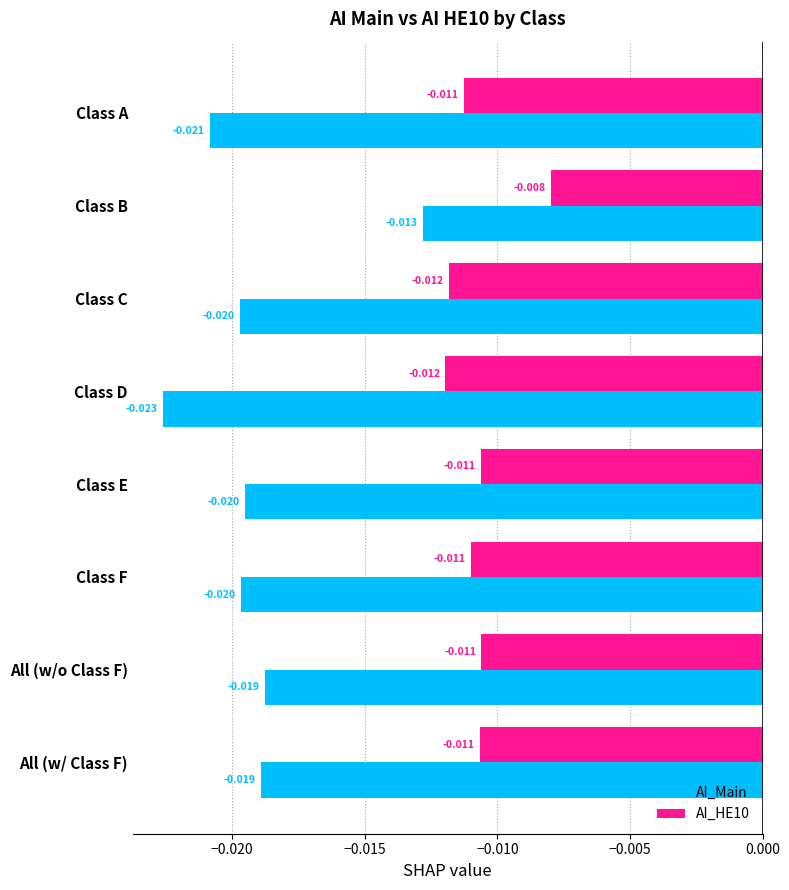

At which category is the sum across all series the highest?

Class B